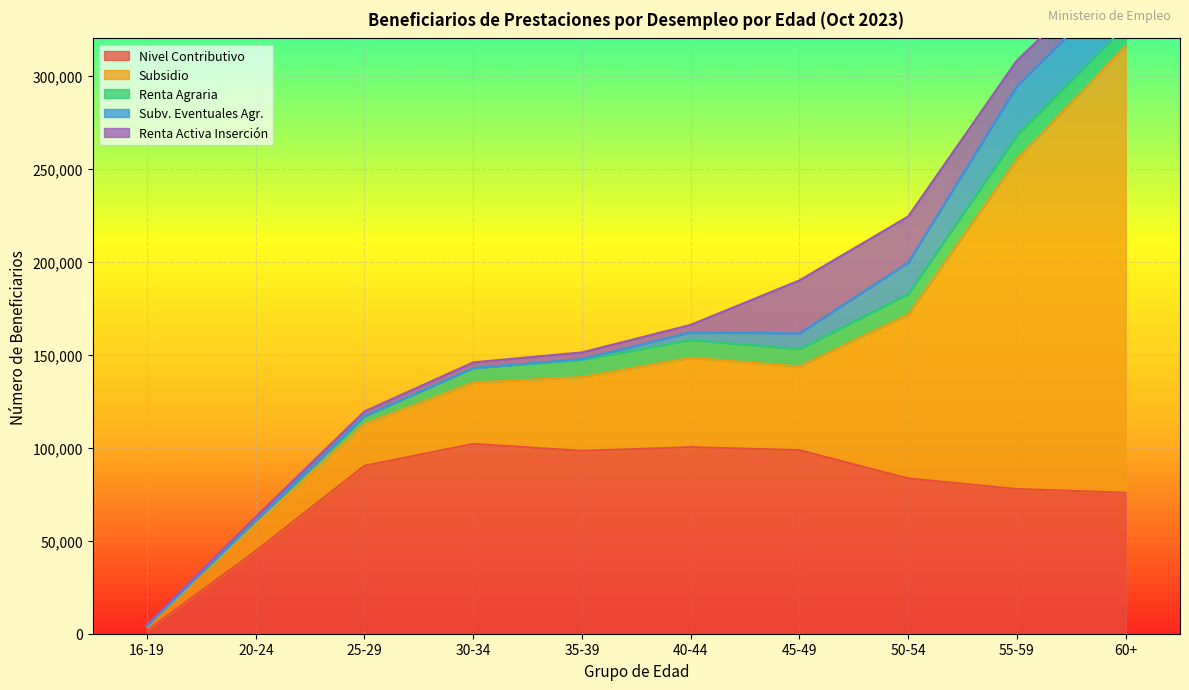

Between which two adjacent categories do Subsidio and Nivel Contributivo first intersect?

16-19 and 20-24